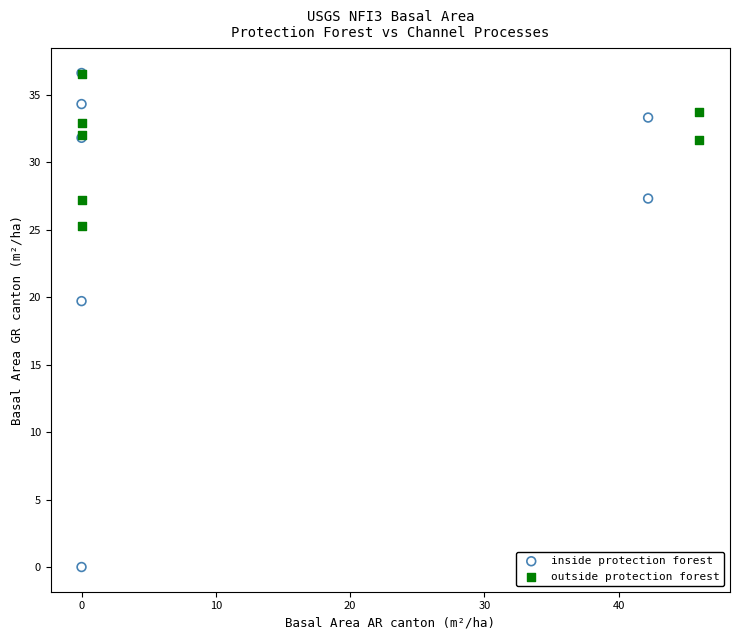

Which series contains the lowest Y value?

inside protection forest